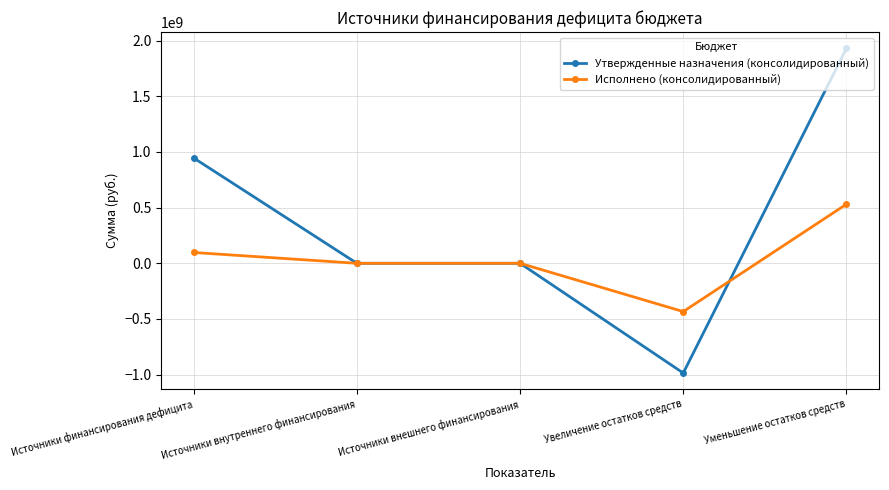

What is the highest value of the Исполнено (консолидированный) series?

530573866.5